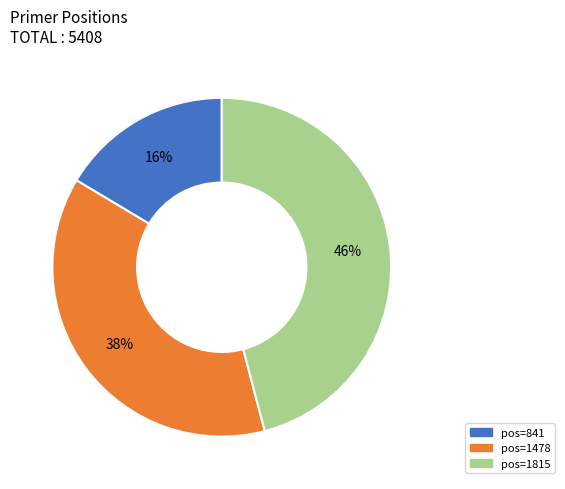

Is there any slice that represents more than half of the pie?

No